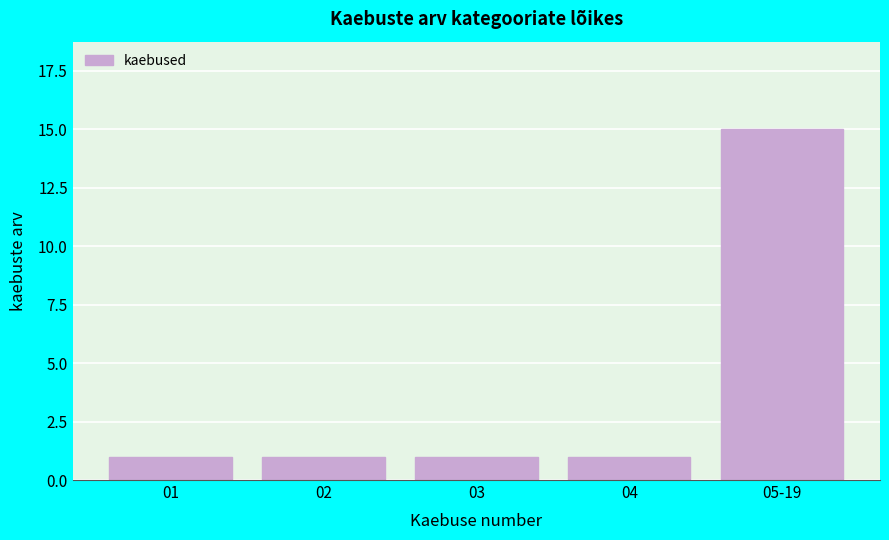

Reading left to right, list all the values displayed in this chart.

1	1	1	1	15